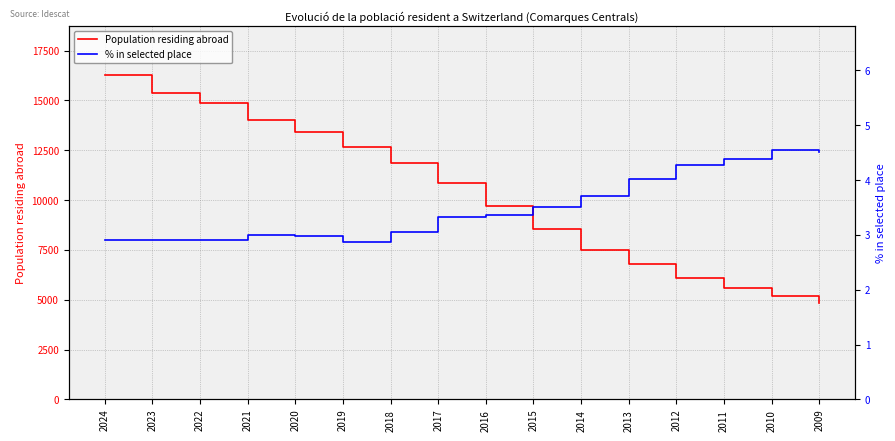

How many values in the % in selected place series are below 3?

6